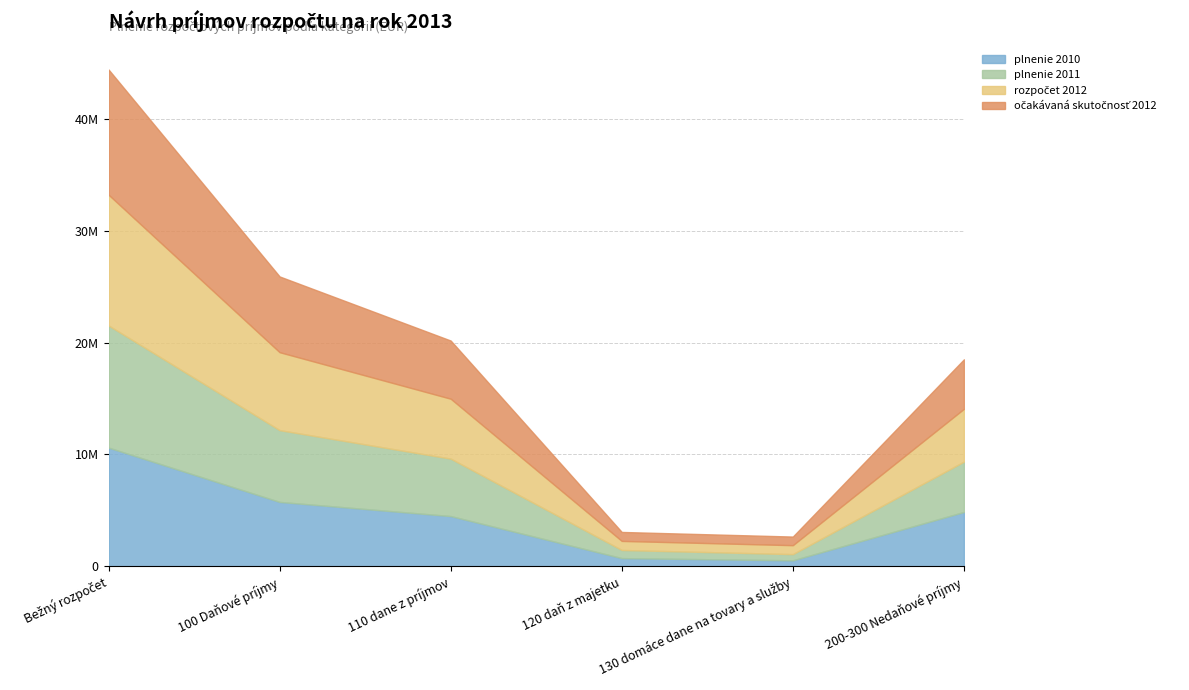

Reading right to left, extract all data points from this chart.

plnenie 2010: 4856272.7	534025.0	730988.7	4489948.7	5754962.3	10611235.0
plnenie 2011: 4500730.5	553501.8	728087.4	5134478.6	6416067.8	10916798.3
rozpočet 2012: 4720915.0	801000.0	810000.0	5356545.0	6967545.0	11688460.0
očakávaná skutočnosť 2012: 4422476.0	770637.0	801388.0	5198054.0	6770079.0	11192555.0